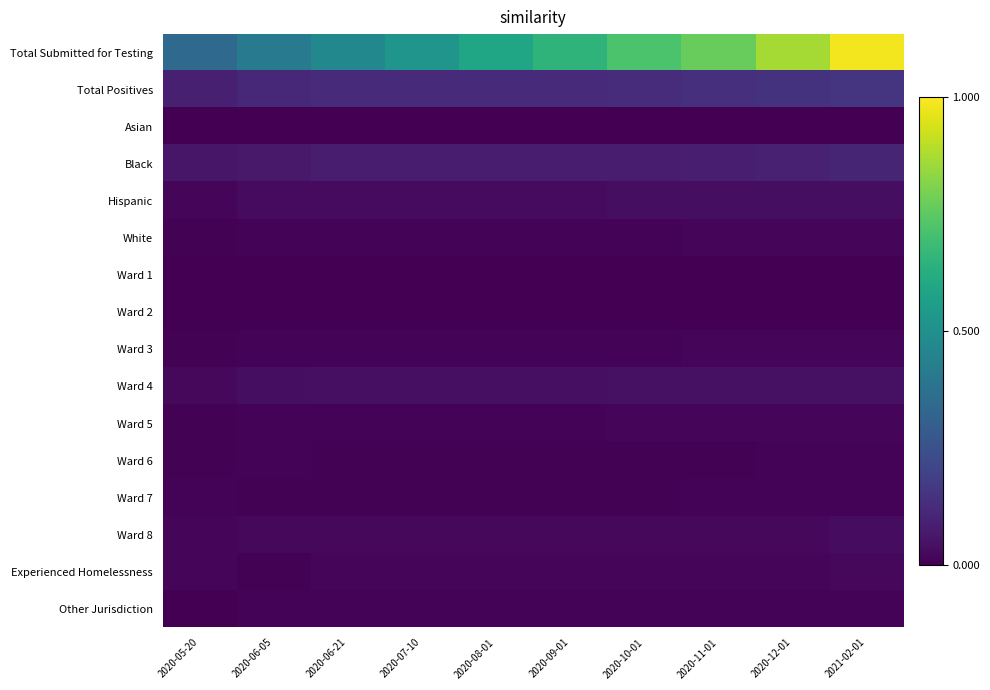

At how many categories does at least one series exceed 0?

10